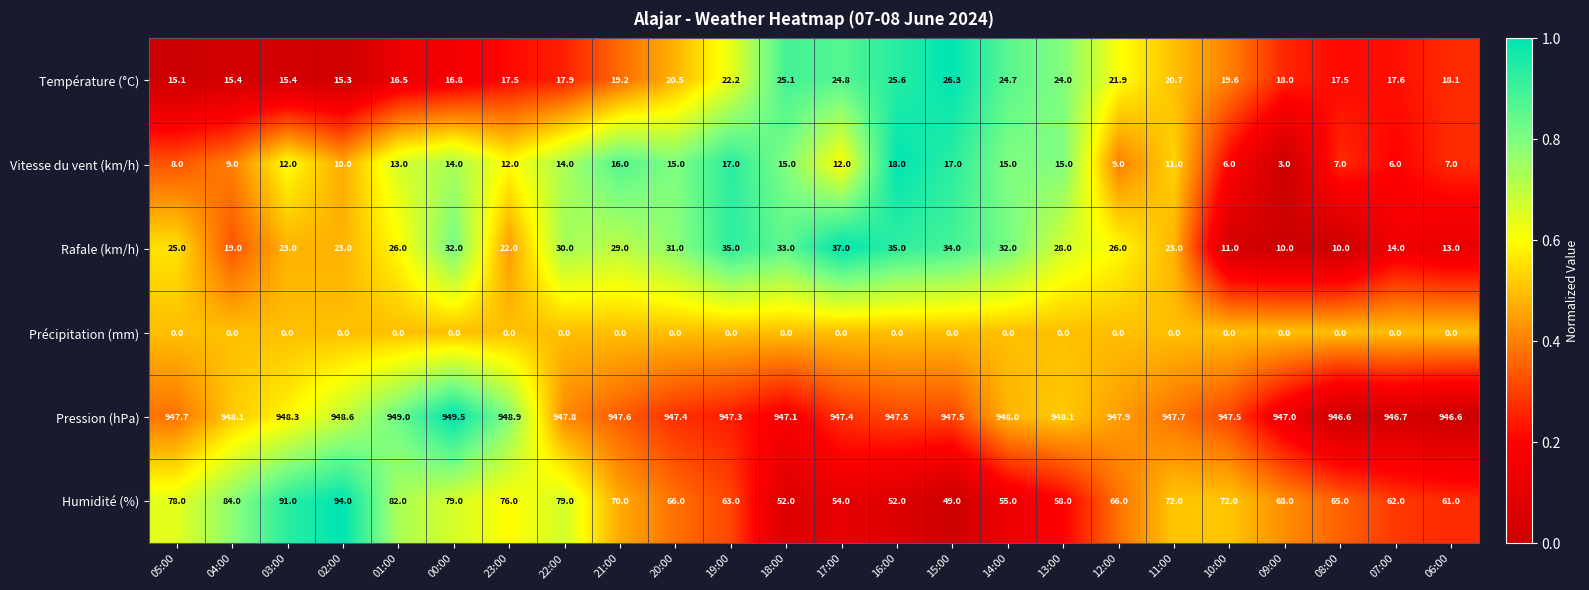

What is the difference between the Température (°C) values at 14:00 and 11:00?

4.0